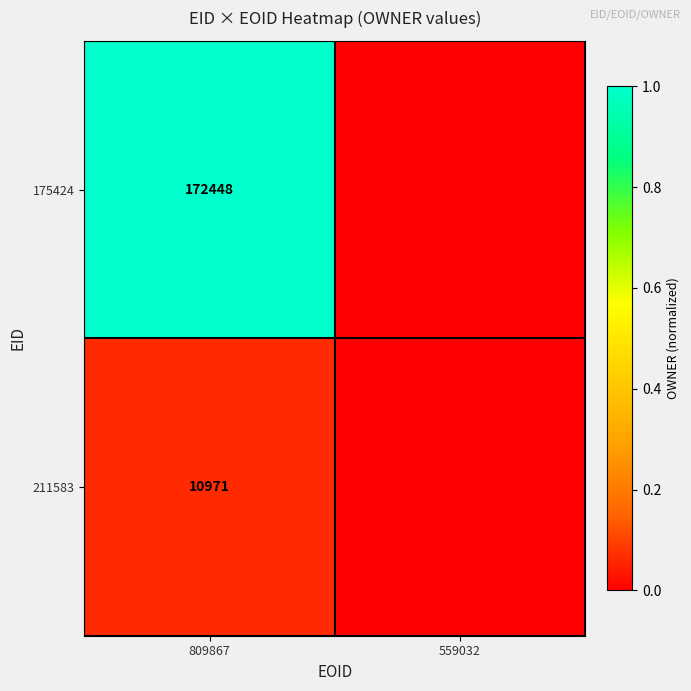

The 211583 series shows 16951 at 809867. True or false?

False